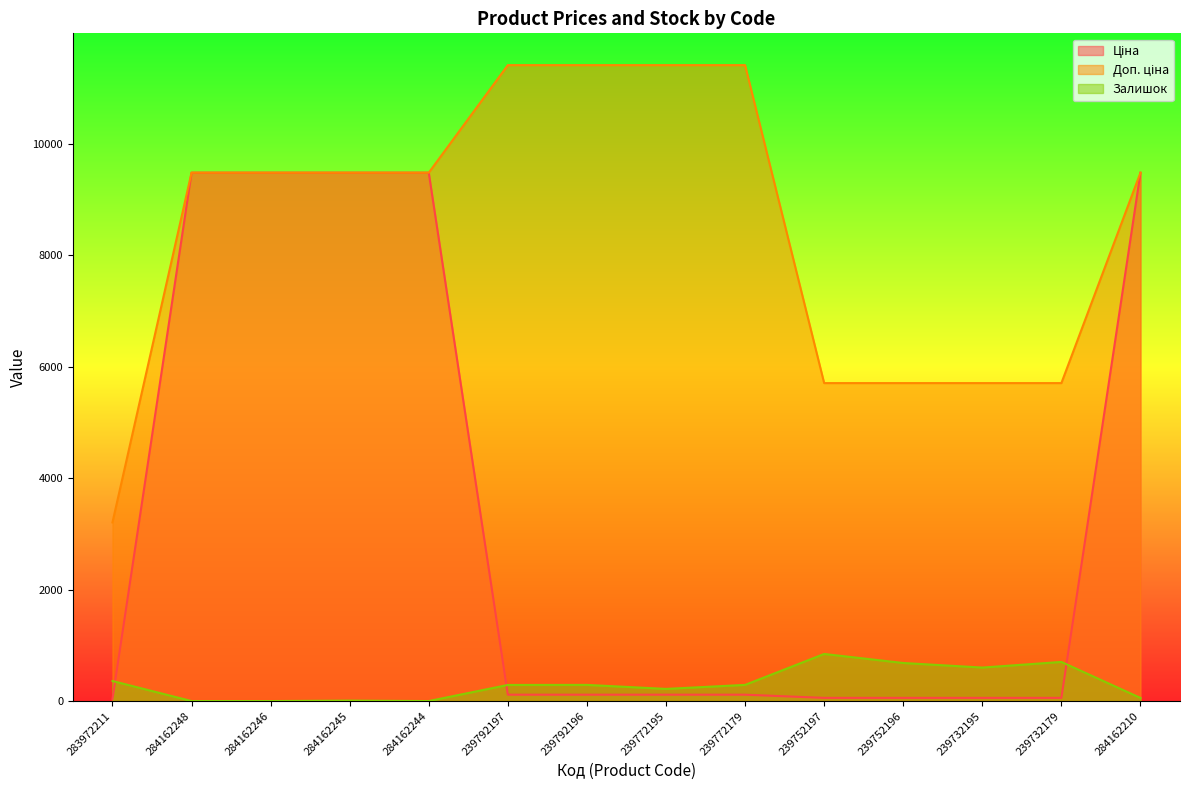

Which series has the widest spread of values?

Ціна